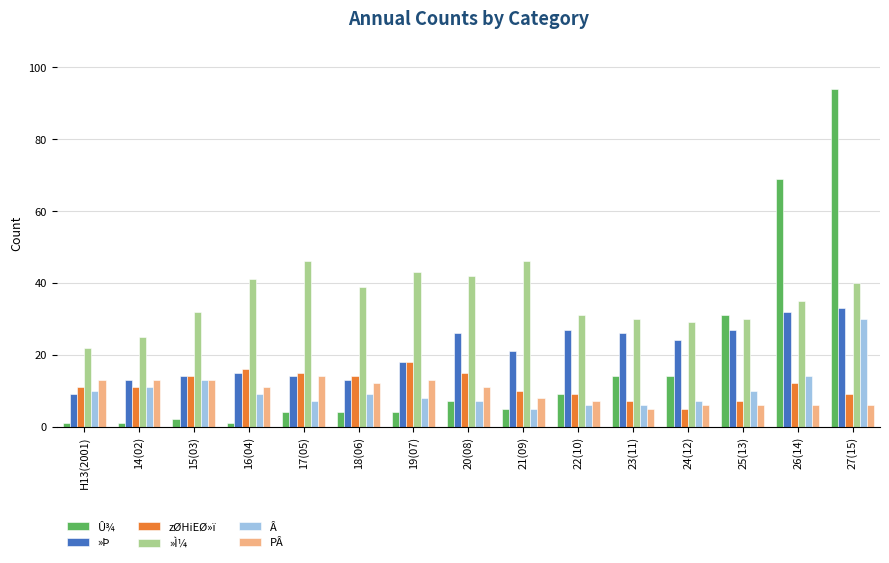

What is the spread (max minus min) of values at 16(04)?

40